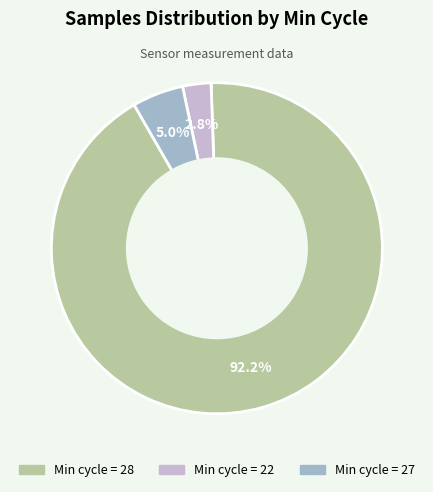

Does any single category account for the majority?

Yes